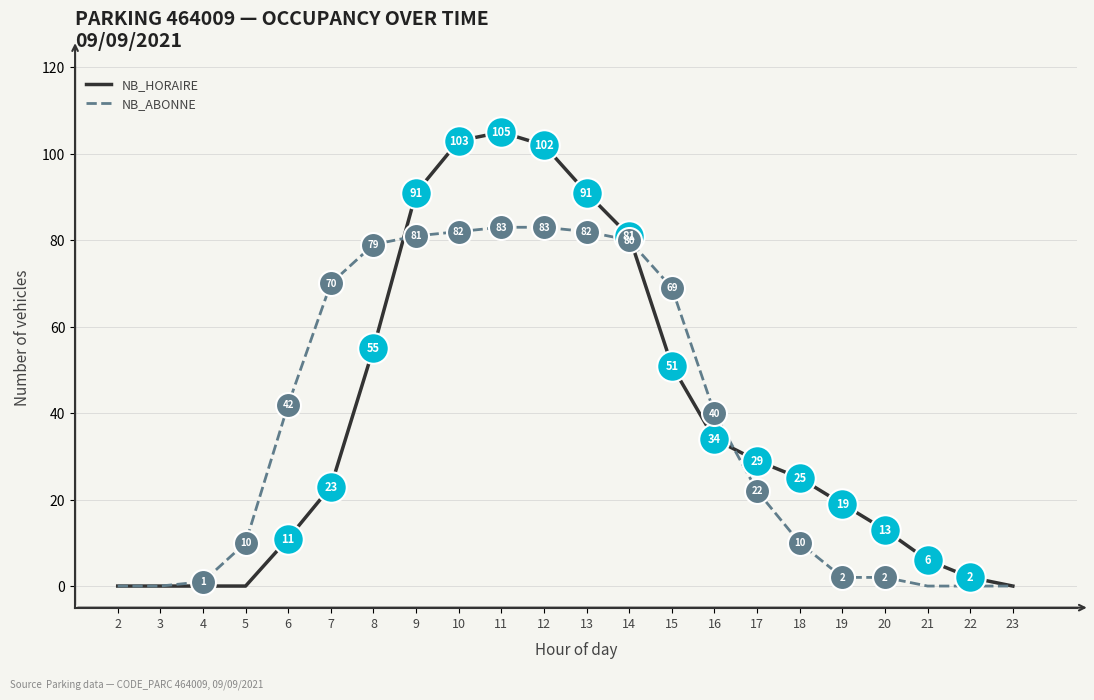

Which series has the largest range (max minus min)?

NB_HORAIRE